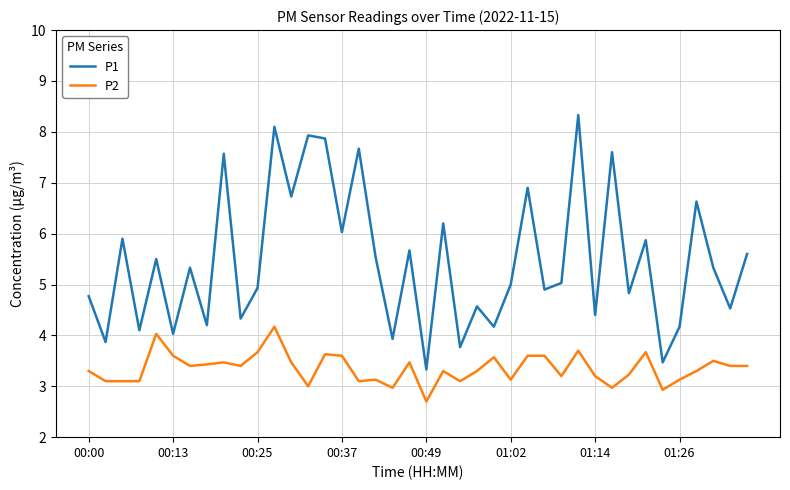

What are all the series names shown in the legend?

P1, P2